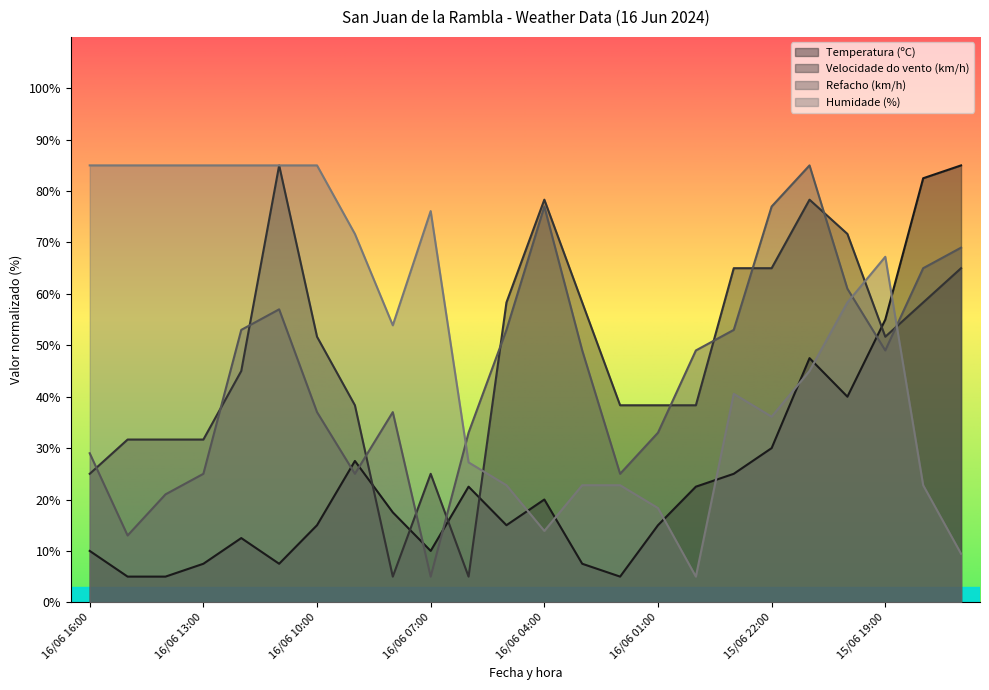

True or false: Temperatura (ºC) has more than 0 interior local peaks.

True